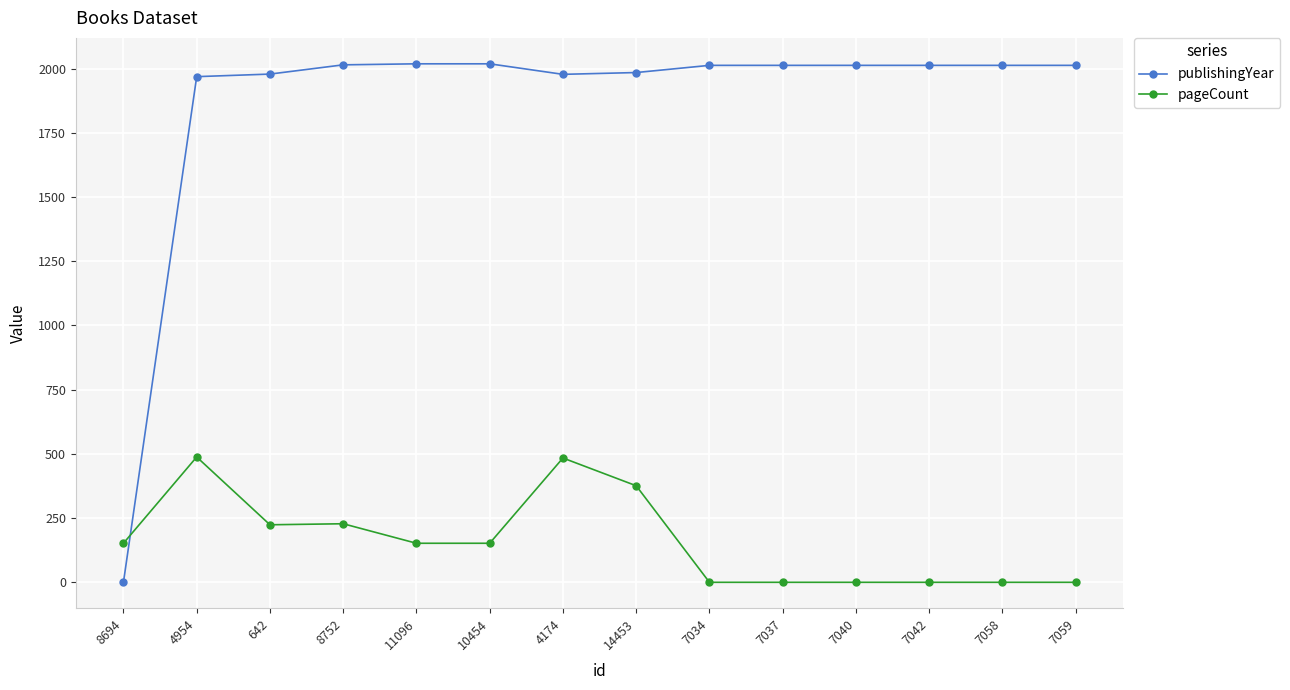

Which series has the largest range (max minus min)?

publishingYear